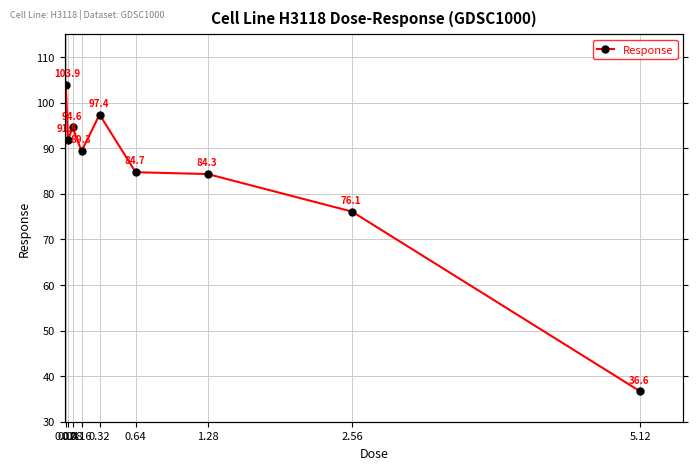

Reading right to left, transcribe all the data shown in this chart.

36.6	76.1	84.3	84.7	97.4	89.3	94.6	91.8	103.9